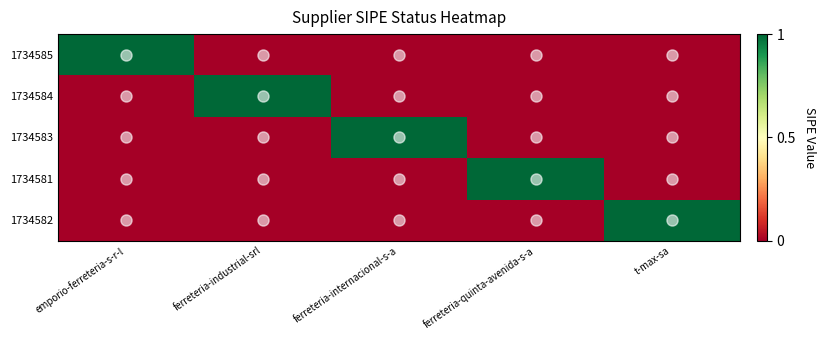

Reading right to left, list all the values displayed in this chart.

1734585: t-max-sa=0	ferreteria-quinta-avenida-s-a=0	ferreteria-internacional-s-a=0	ferreteria-industrial-srl=0	emporio-ferreteria-s-r-l=1
1734584: t-max-sa=0	ferreteria-quinta-avenida-s-a=0	ferreteria-internacional-s-a=0	ferreteria-industrial-srl=1	emporio-ferreteria-s-r-l=0
1734583: t-max-sa=0	ferreteria-quinta-avenida-s-a=0	ferreteria-internacional-s-a=1	ferreteria-industrial-srl=0	emporio-ferreteria-s-r-l=0
1734581: t-max-sa=0	ferreteria-quinta-avenida-s-a=1	ferreteria-internacional-s-a=0	ferreteria-industrial-srl=0	emporio-ferreteria-s-r-l=0
1734582: t-max-sa=1	ferreteria-quinta-avenida-s-a=0	ferreteria-internacional-s-a=0	ferreteria-industrial-srl=0	emporio-ferreteria-s-r-l=0